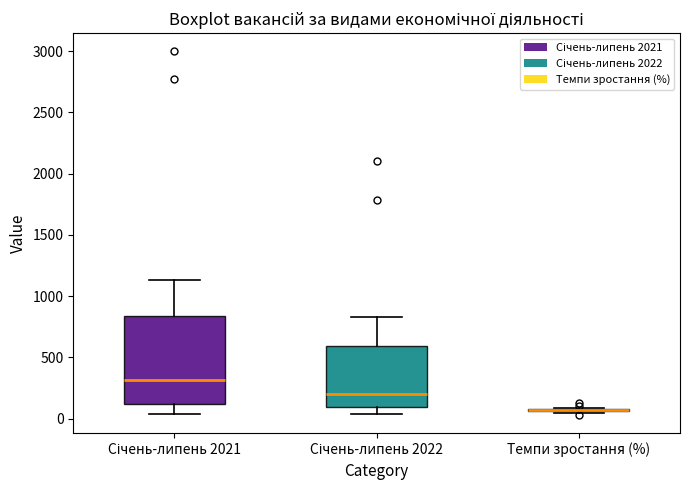

Where does the median line of the box for Січень-липень 2022 sit on the y-axis? The values are not printed on the chart, so give them approximately, as read against the axis.

200